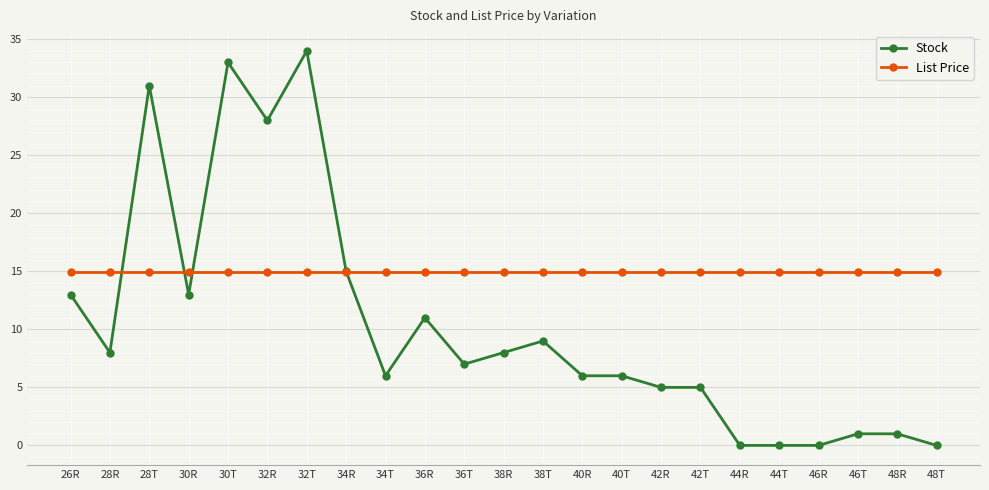

List the series in order of their peak value, highest first.

Stock, List Price